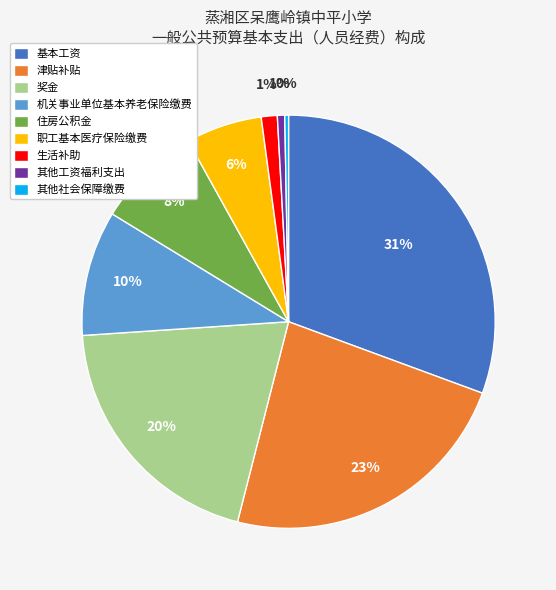

Does any single category account for the majority?

No